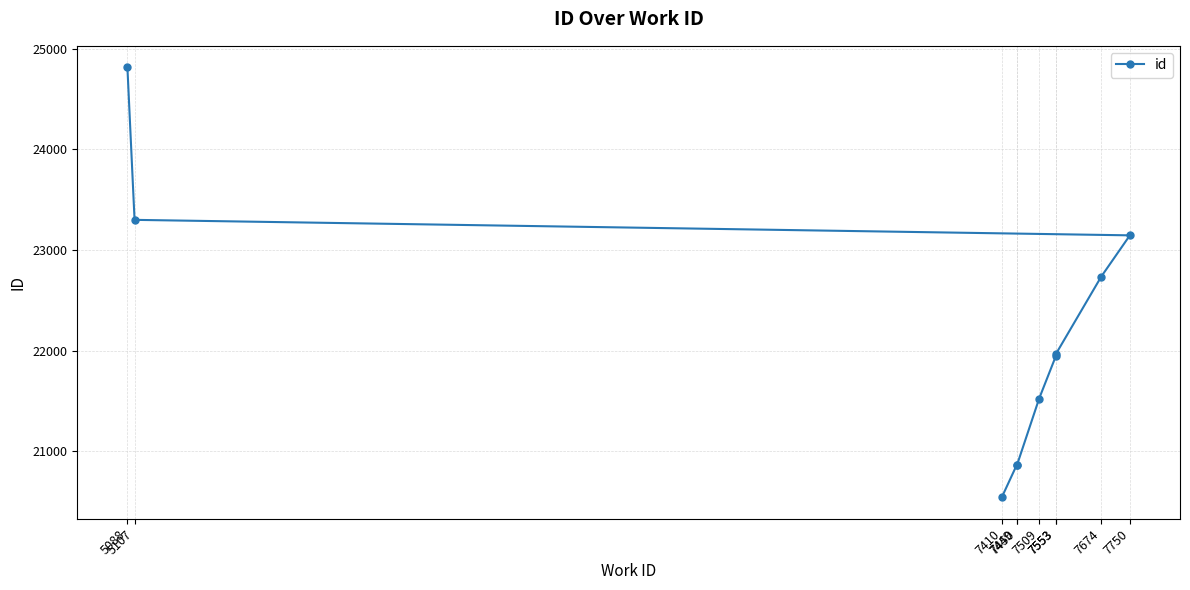

What is the greatest value displayed?

24816